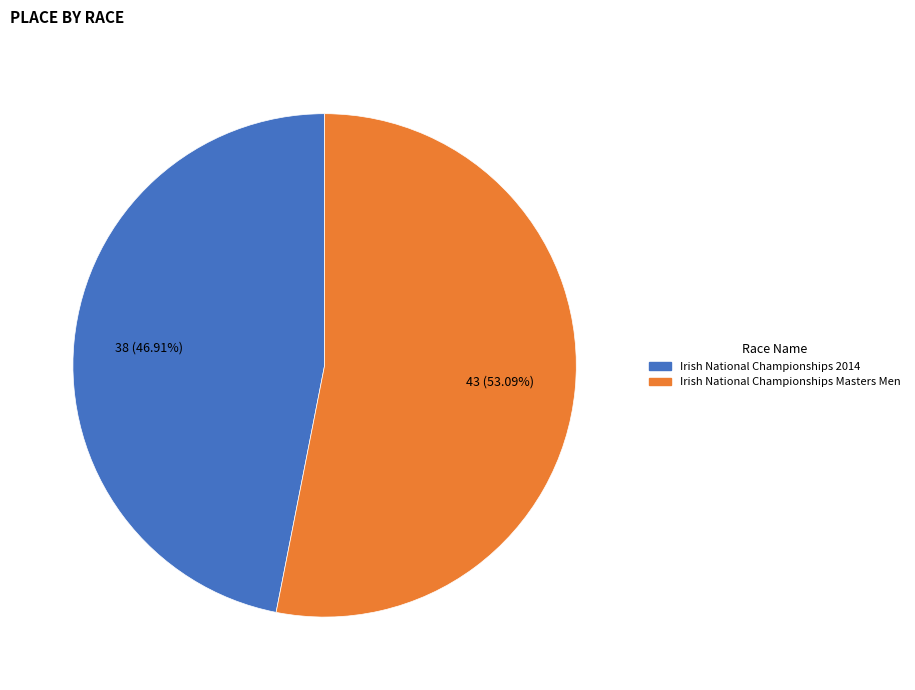

The Irish National Championships 2014 slice represents 47% of the pie. True or false?

True